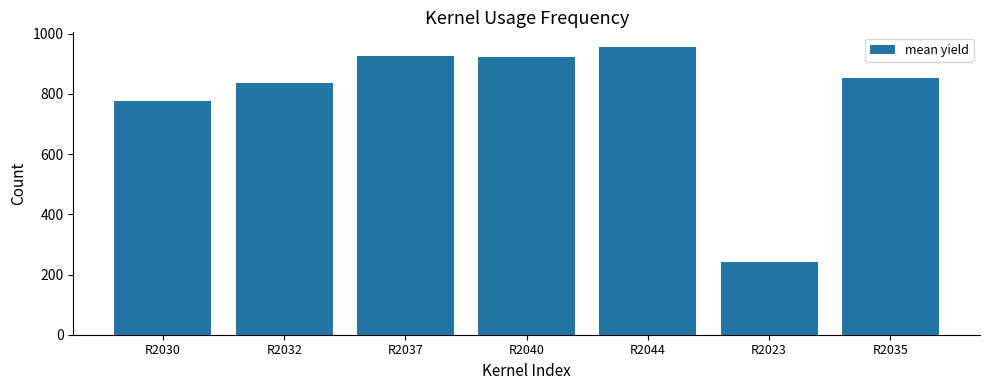

True or false: the data shows 1347.9 at R2040.

False